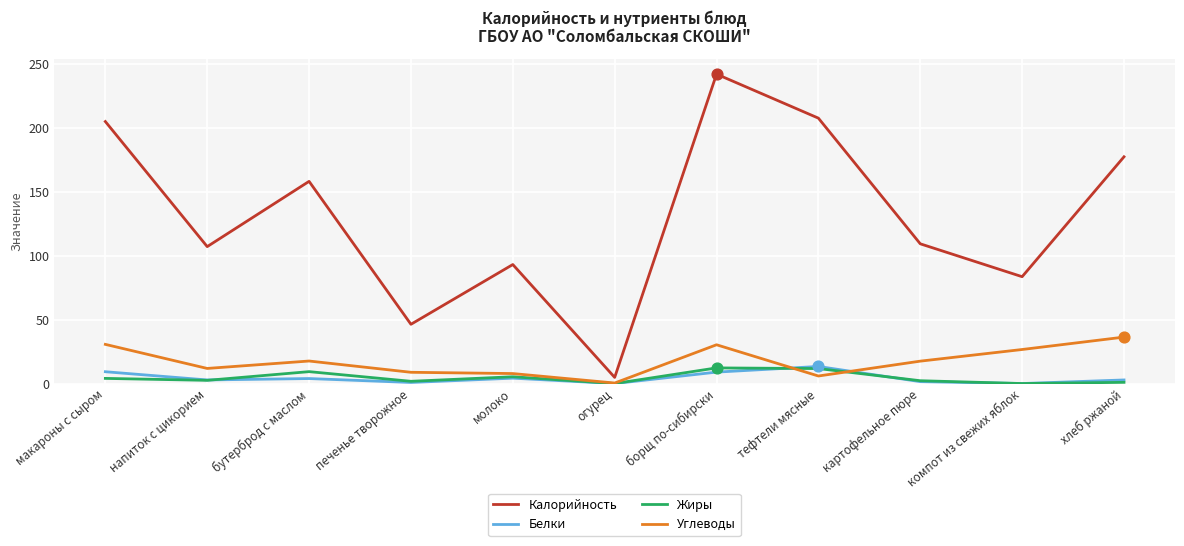

What is the difference between the highest and lowest values at тефтели мясные?

201.5